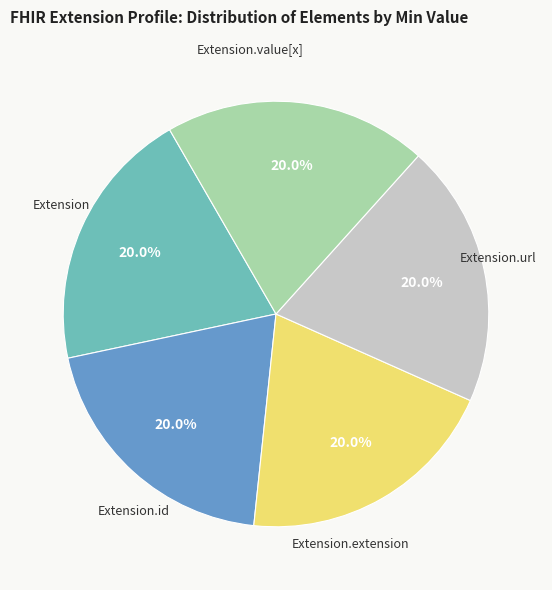

Is there any slice that represents more than half of the pie?

No